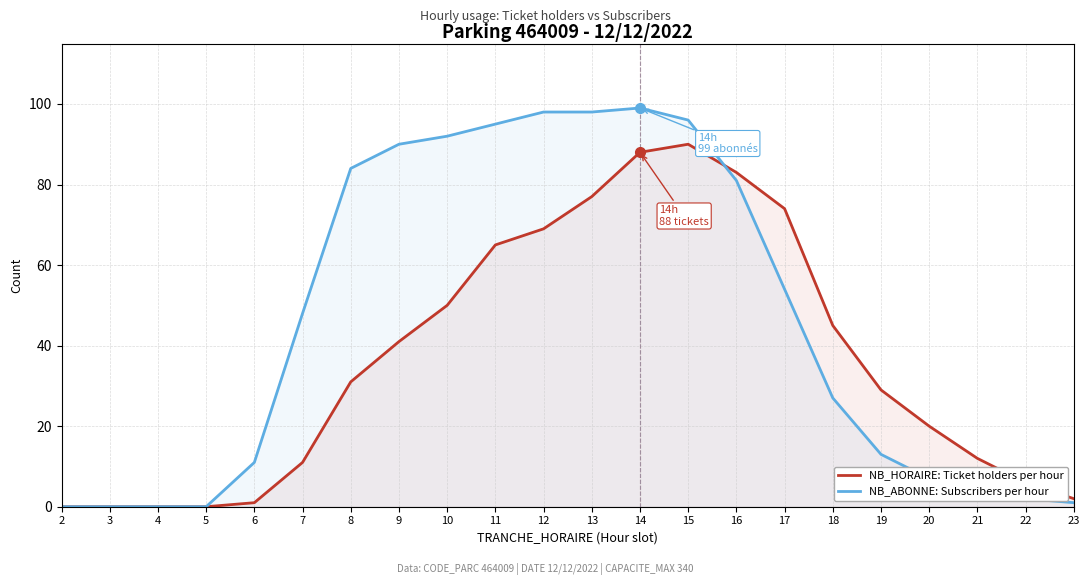

How many interior local peaks does the NB_ABONNE: Subscribers per hour series have?

1